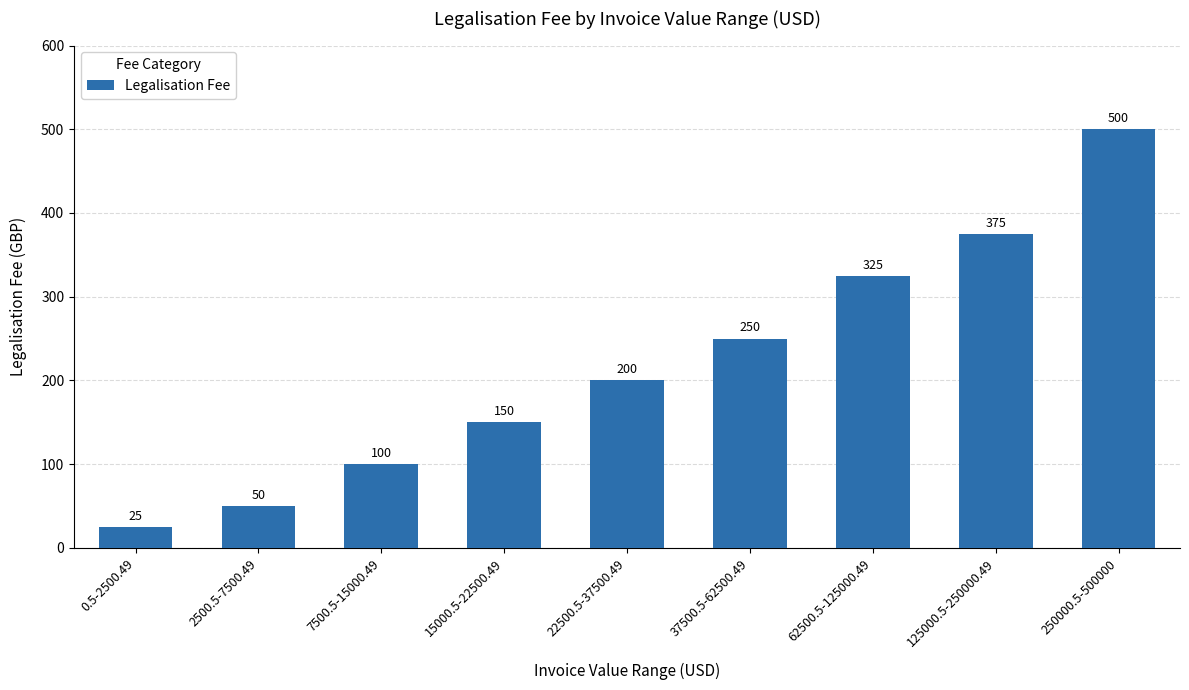

List the labels in order of value, largest first.

250000.5-500000, 125000.5-250000.49, 62500.5-125000.49, 37500.5-62500.49, 22500.5-37500.49, 15000.5-22500.49, 7500.5-15000.49, 2500.5-7500.49, 0.5-2500.49